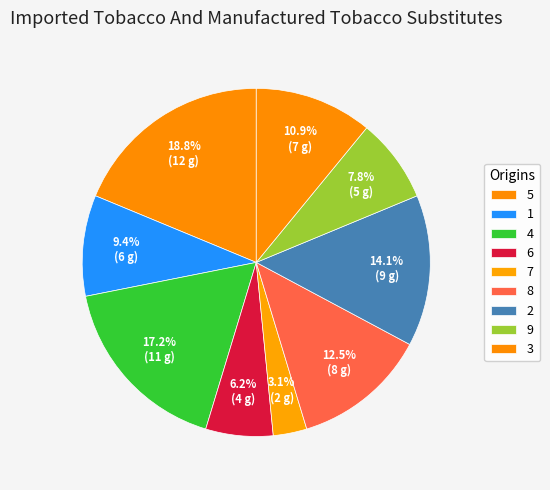

Count the number of slices in the pie.

9